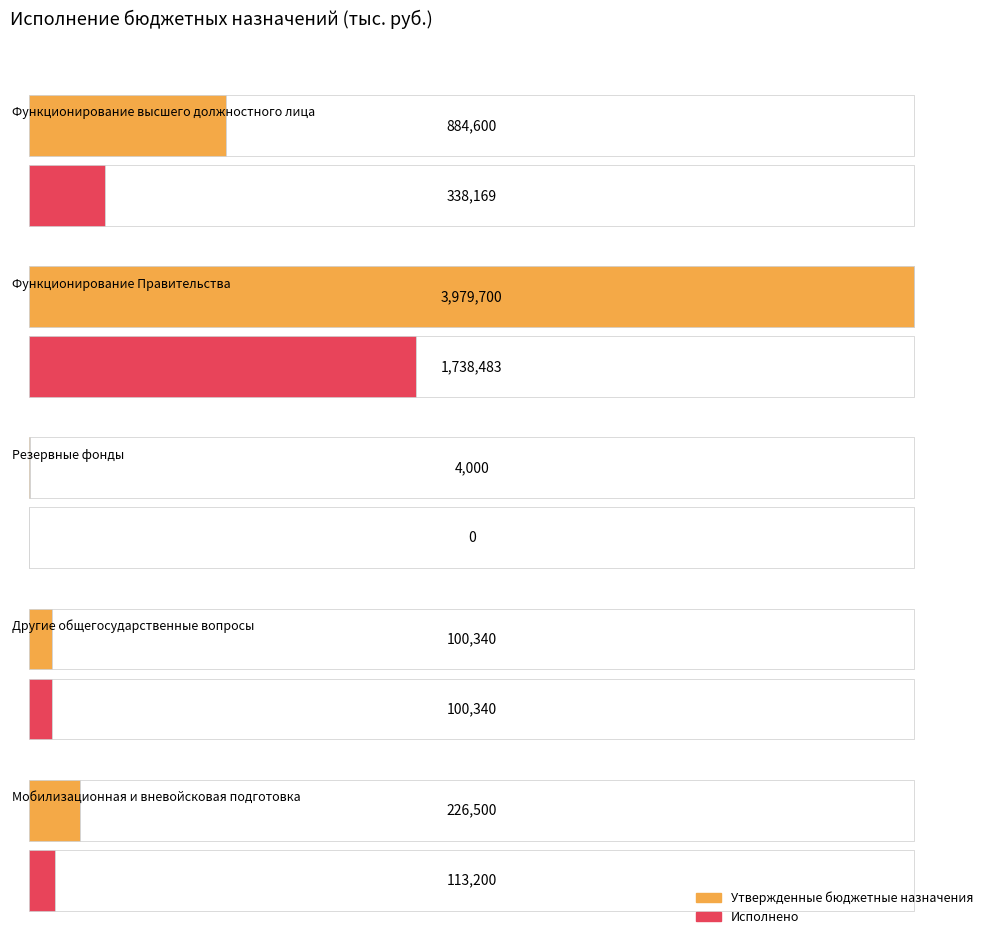

The Исполнено series shows 2328223.7 at Функционирование
Правительства. True or false?

False